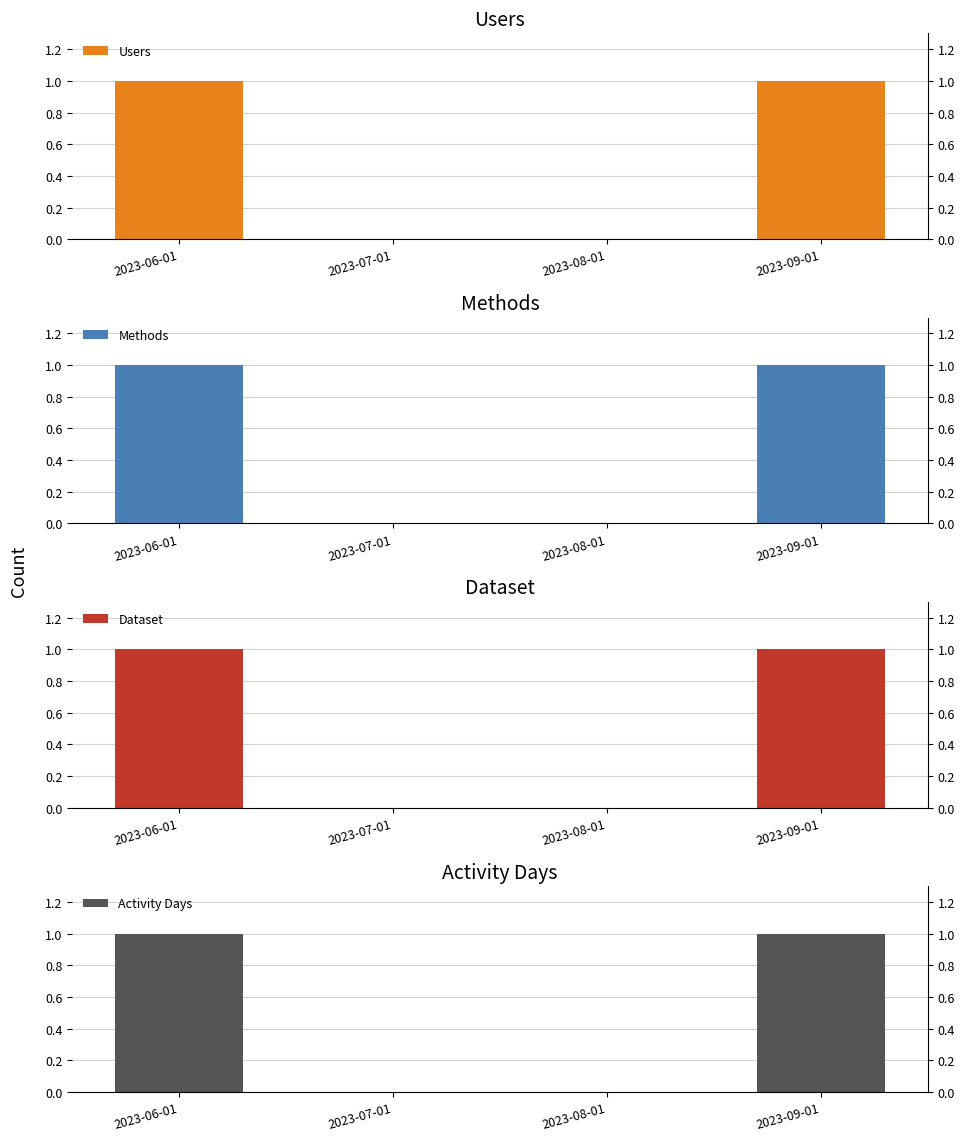

What is the difference between the maximum and second lowest values in the Activity Days series?

1